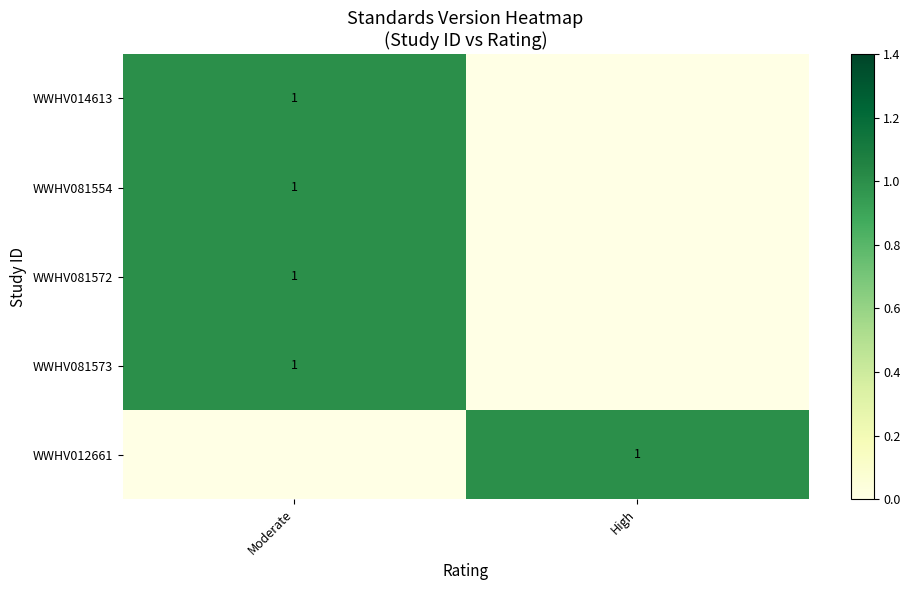

What is the total value across all series at High?

1